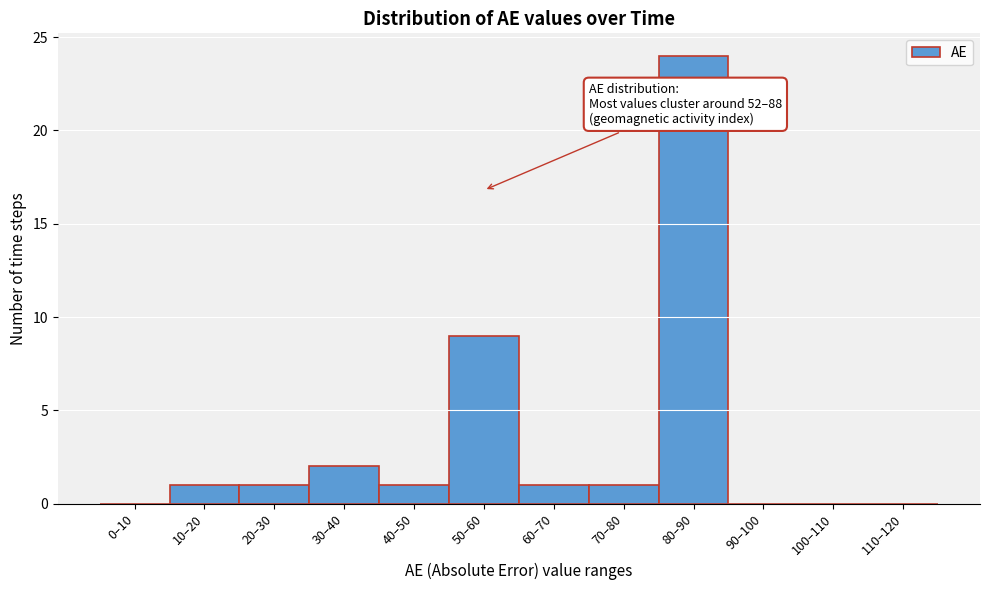

Reading left to right, list all the values displayed in this chart.

0–10=0	10–20=1	20–30=1	30–40=2	40–50=1	50–60=9	60–70=1	70–80=1	80–90=24	90–100=0	100–110=0	110–120=0